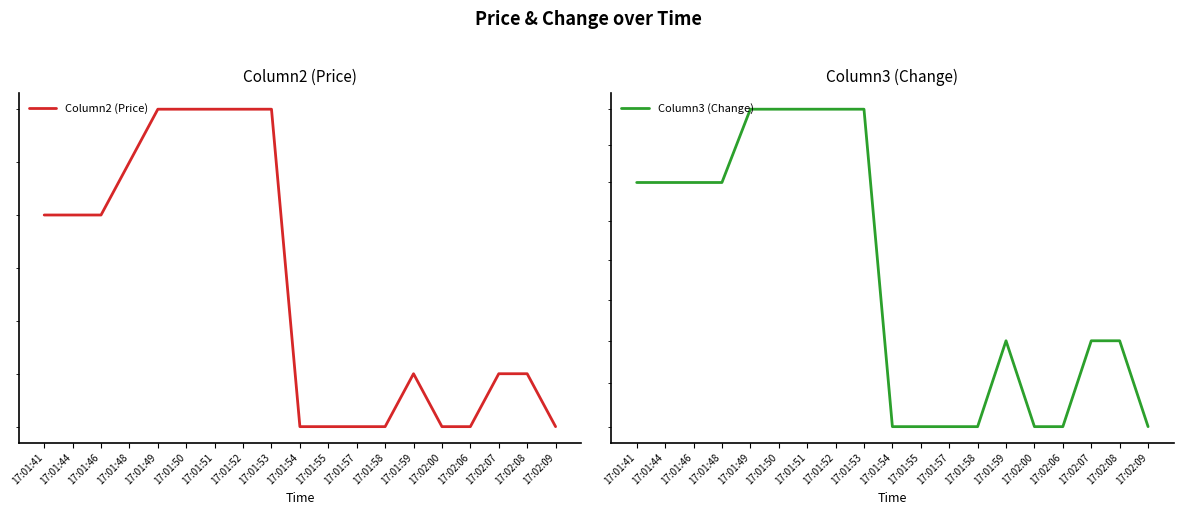

True or false: Column2 (Price) and Column3 (Change) intersect in this chart.

False